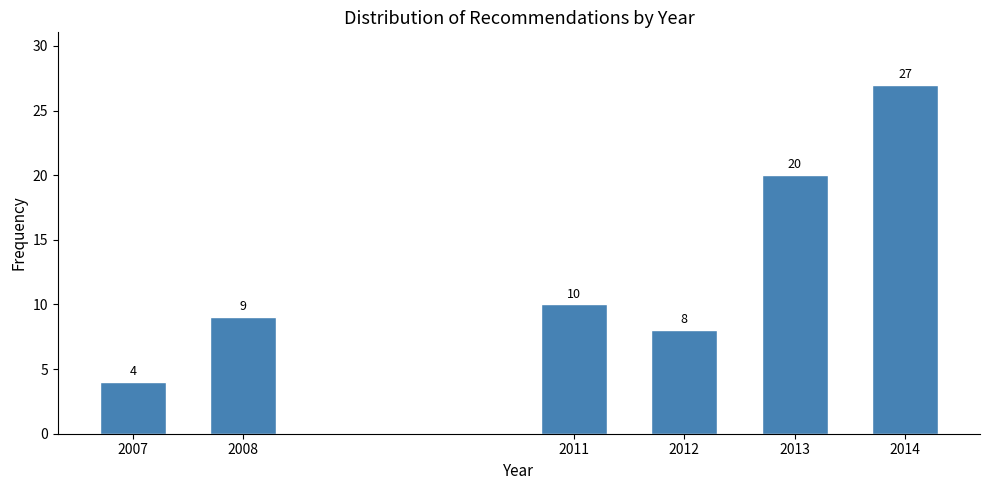

Reading left to right, transcribe all the data shown in this chart.

4	9	10	8	20	27